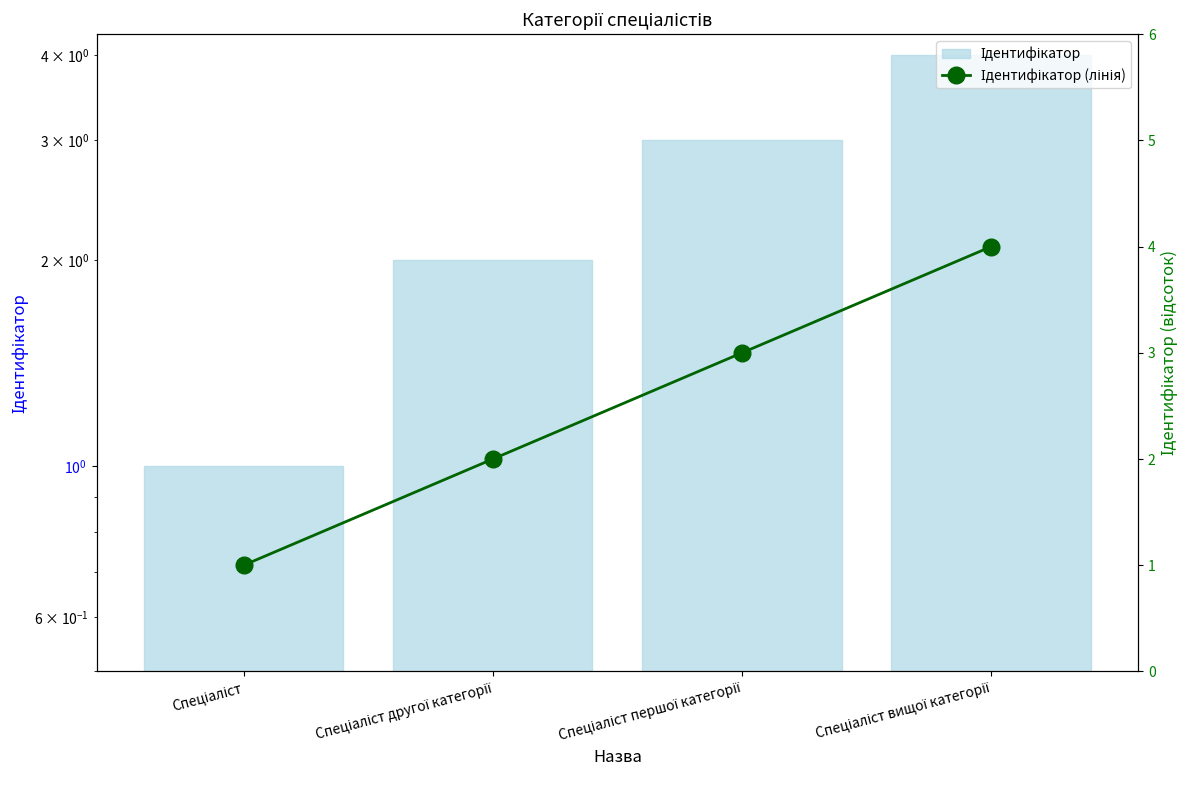

Reading left to right, transcribe all the data shown in this chart.

Ідентифікатор: 1	2	3	4
Ідентифікатор (лінія): 1	2	3	4